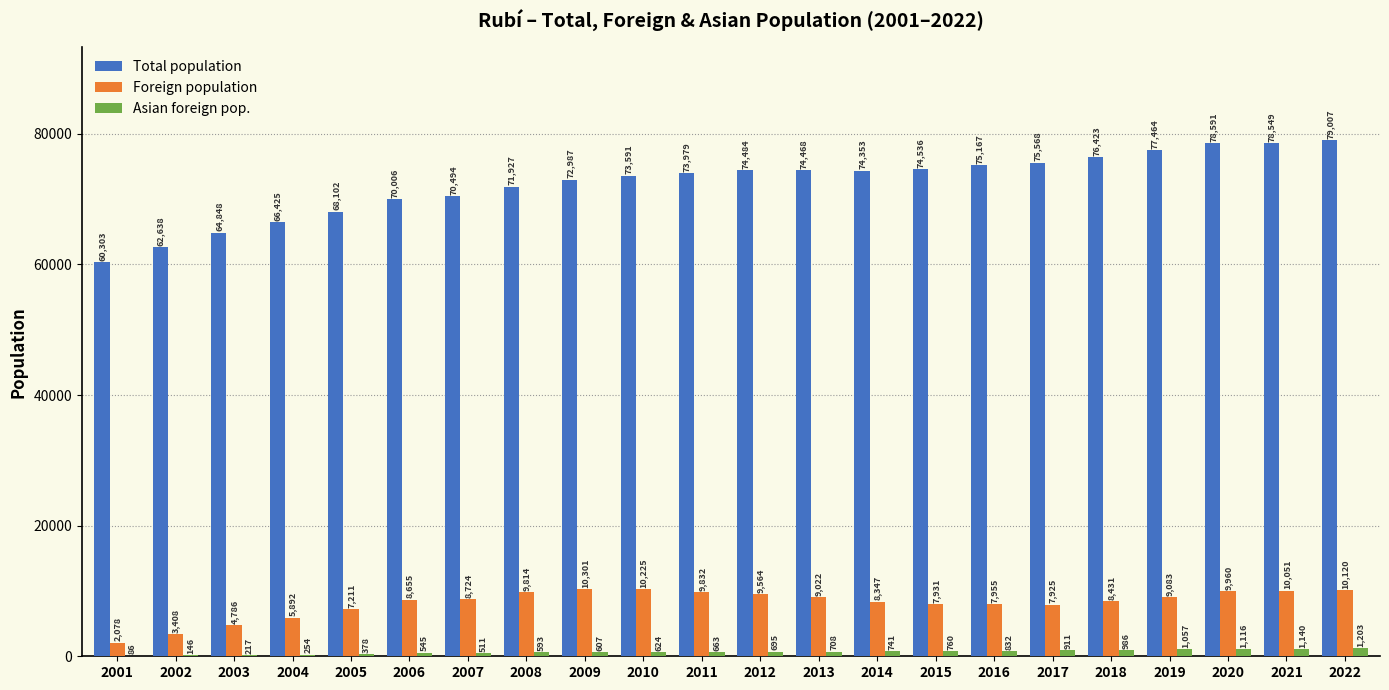

What is the sum of the Foreign population values at 2010 and 2013?

19247